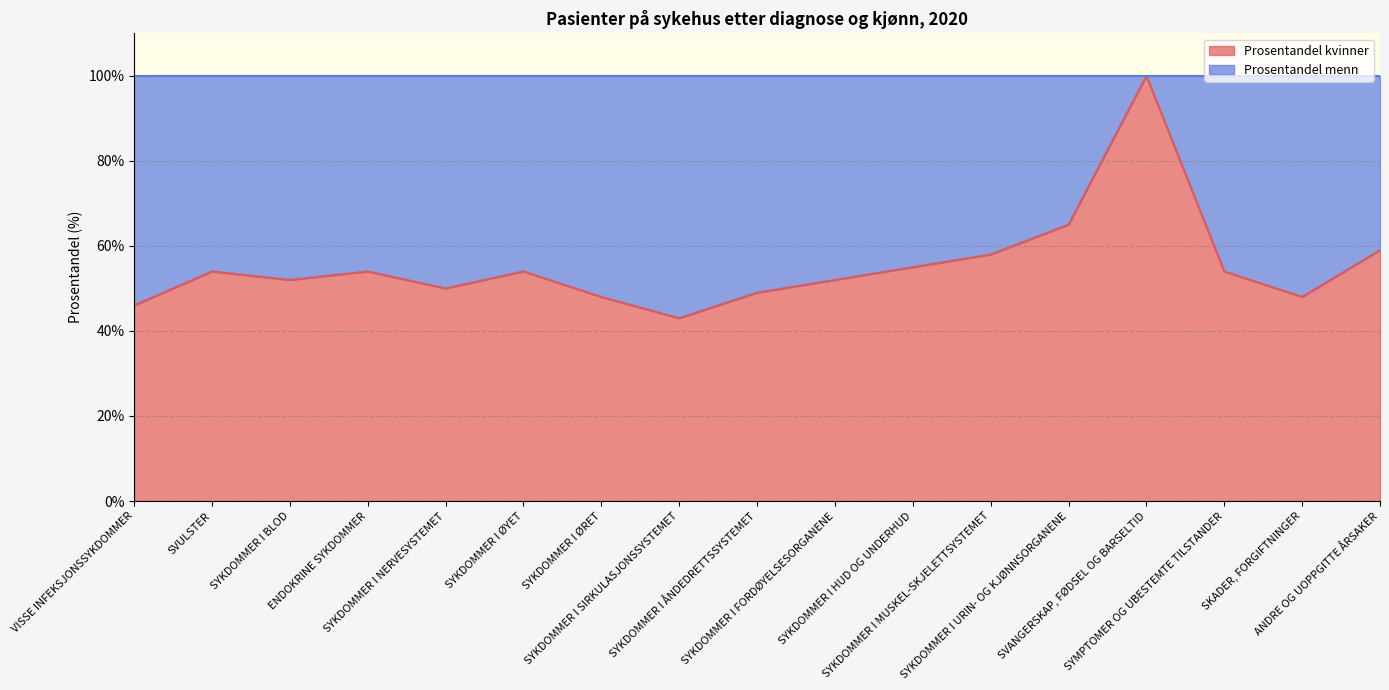

Where does the data first go above 54?

SYKDOMMER I HUD OG UNDERHUD